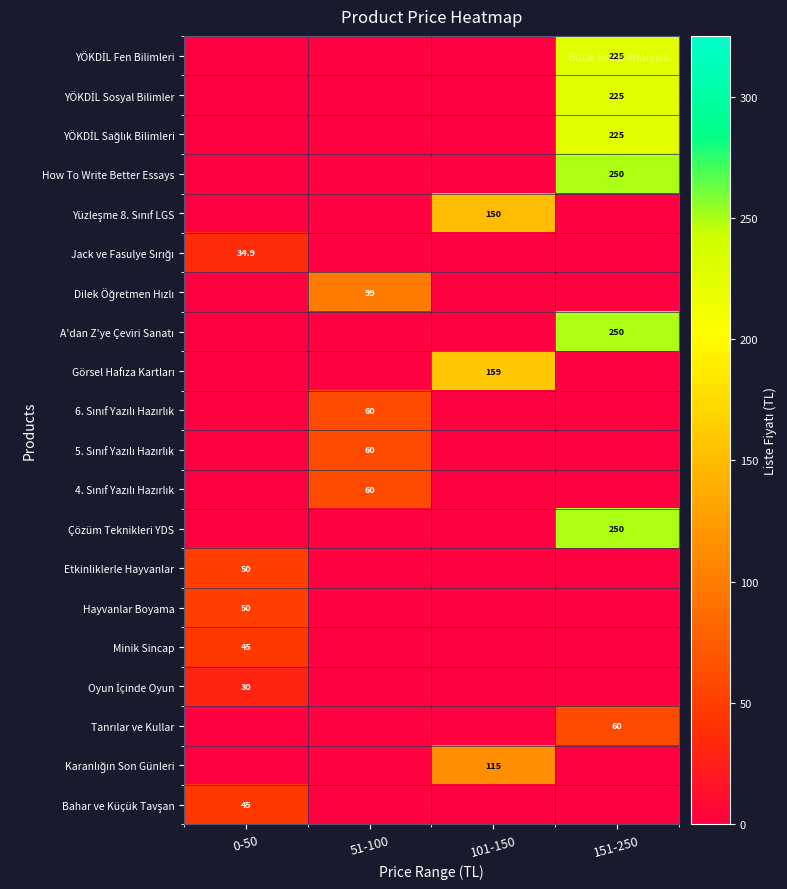

What is the average value of the Tanrılar ve Kullar series?

15.0